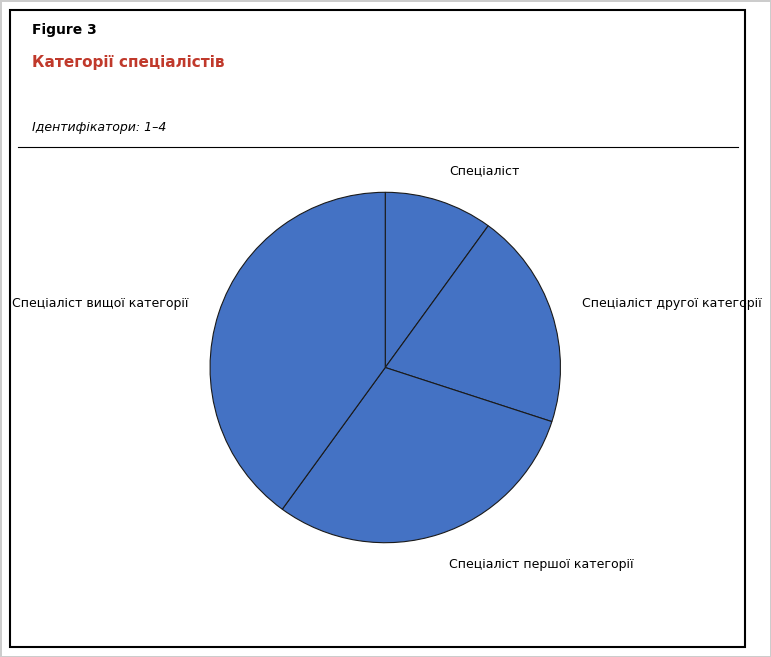

Which category has the smallest portion of the pie?

Спеціаліст